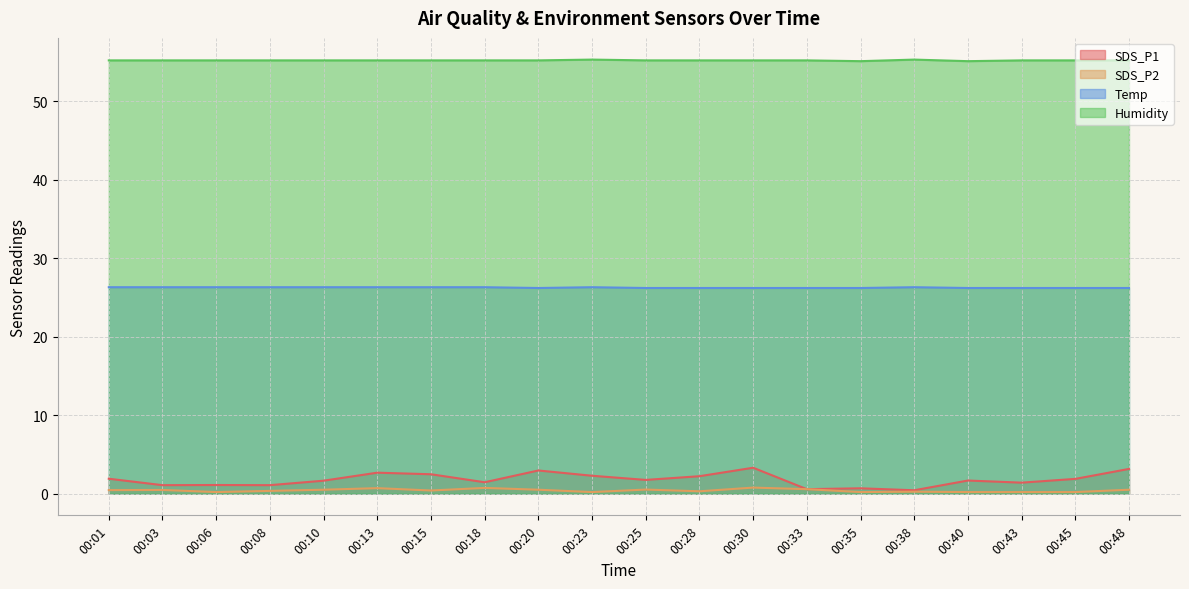

What is the average value of the Temp series?

26.2